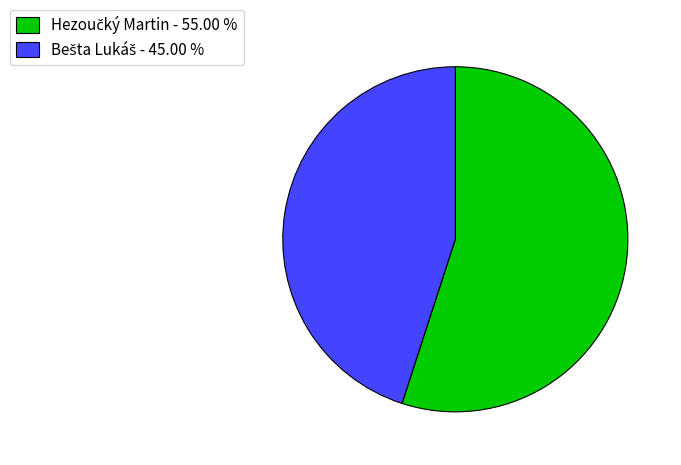

Does any single category account for the majority?

Yes